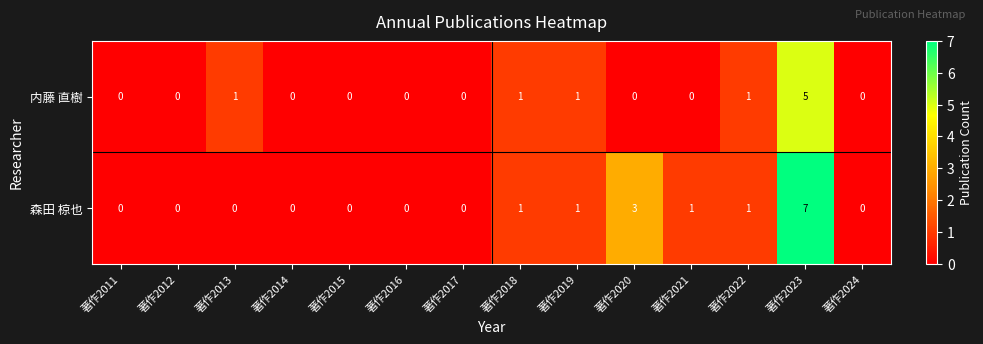

Reading left to right, what are all the values shown in this chart?

内藤 直樹: 0	0	1	0	0	0	0	1	1	0	0	1	5	0
森田 椋也: 0	0	0	0	0	0	0	1	1	3	1	1	7	0